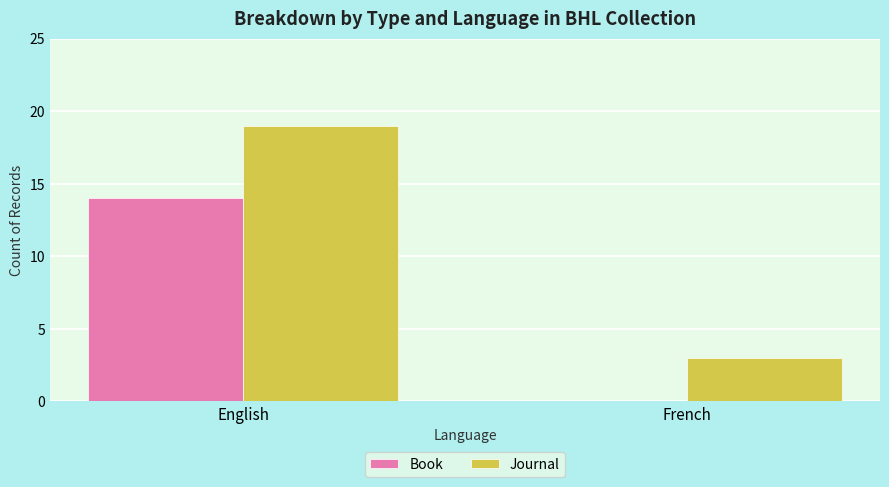

What is the sum of the Journal values at French and English?

22